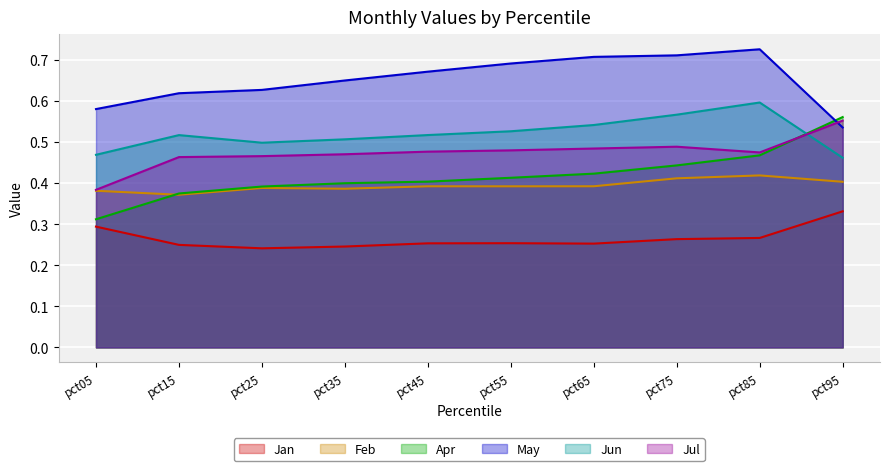

Which series has the largest total across all categories?

May